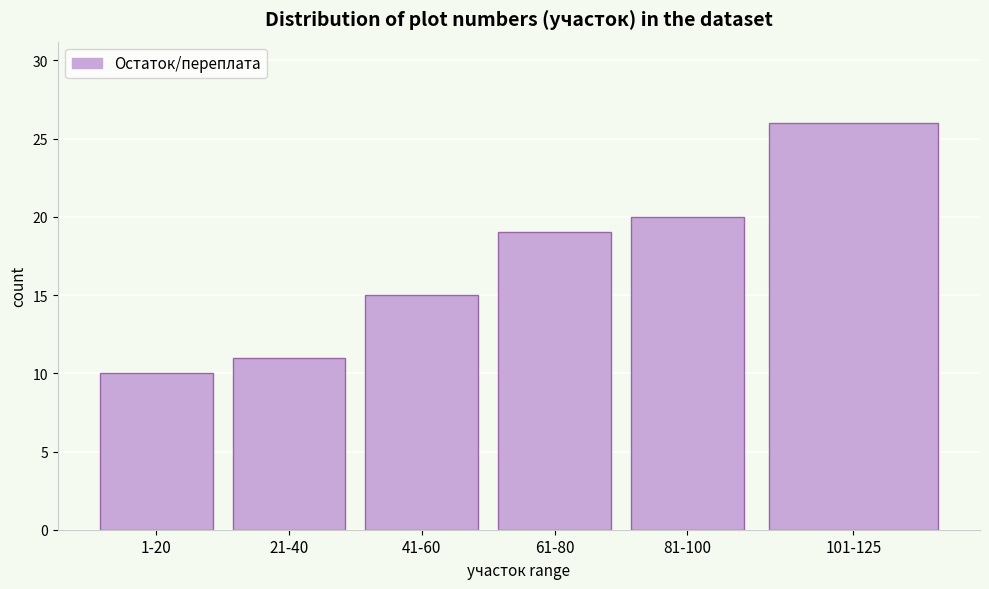

Reading left to right, list all the values displayed in this chart.

10	11	15	19	20	26